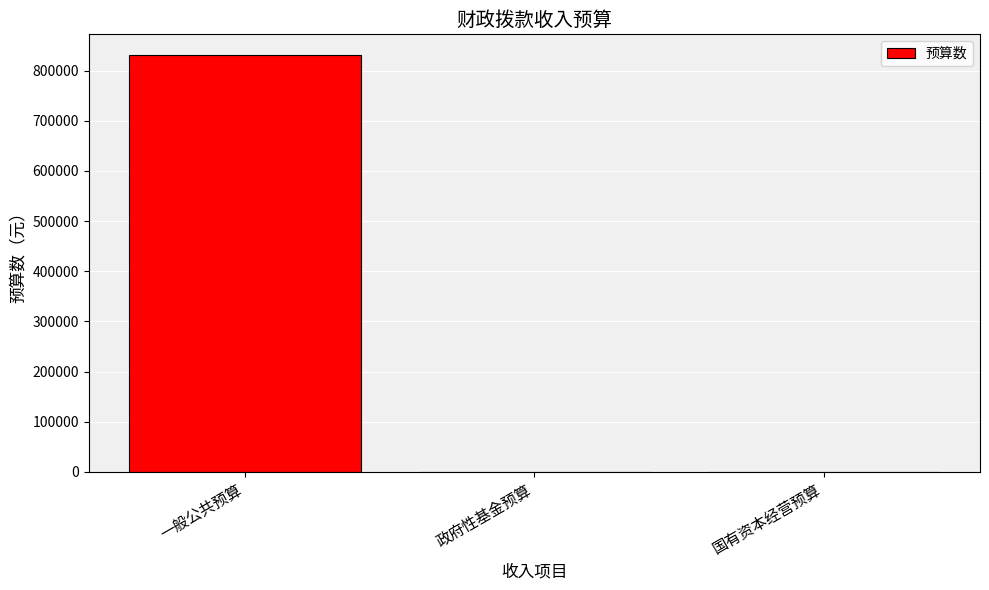

What is the maximum value shown in the chart?

830880